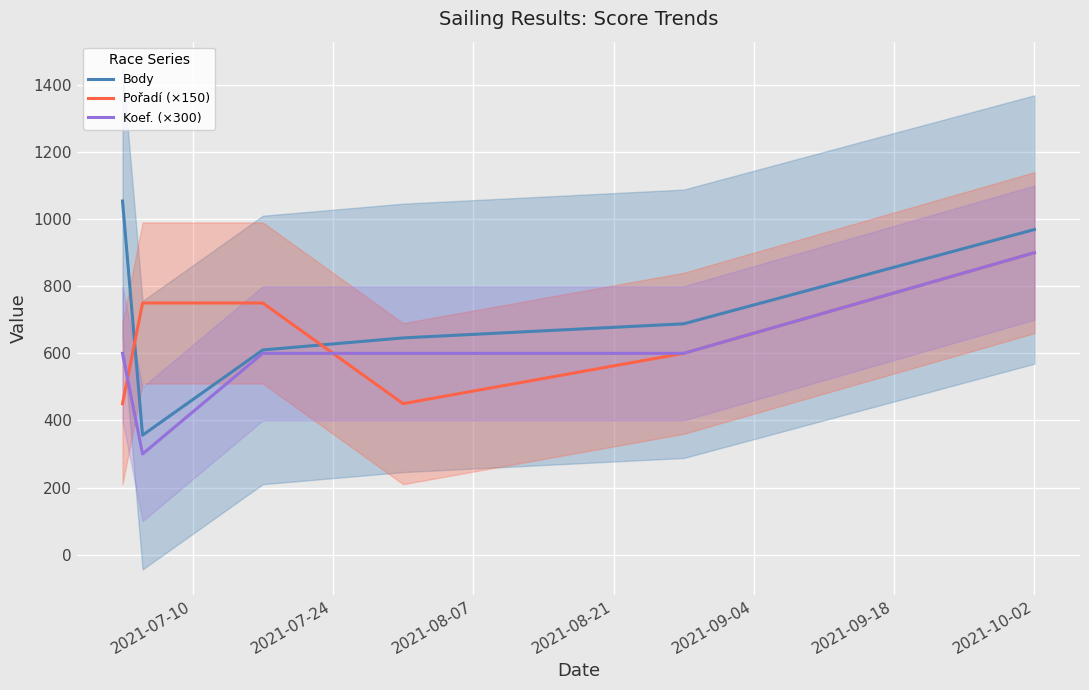

What is the maximum value for Body?

1054